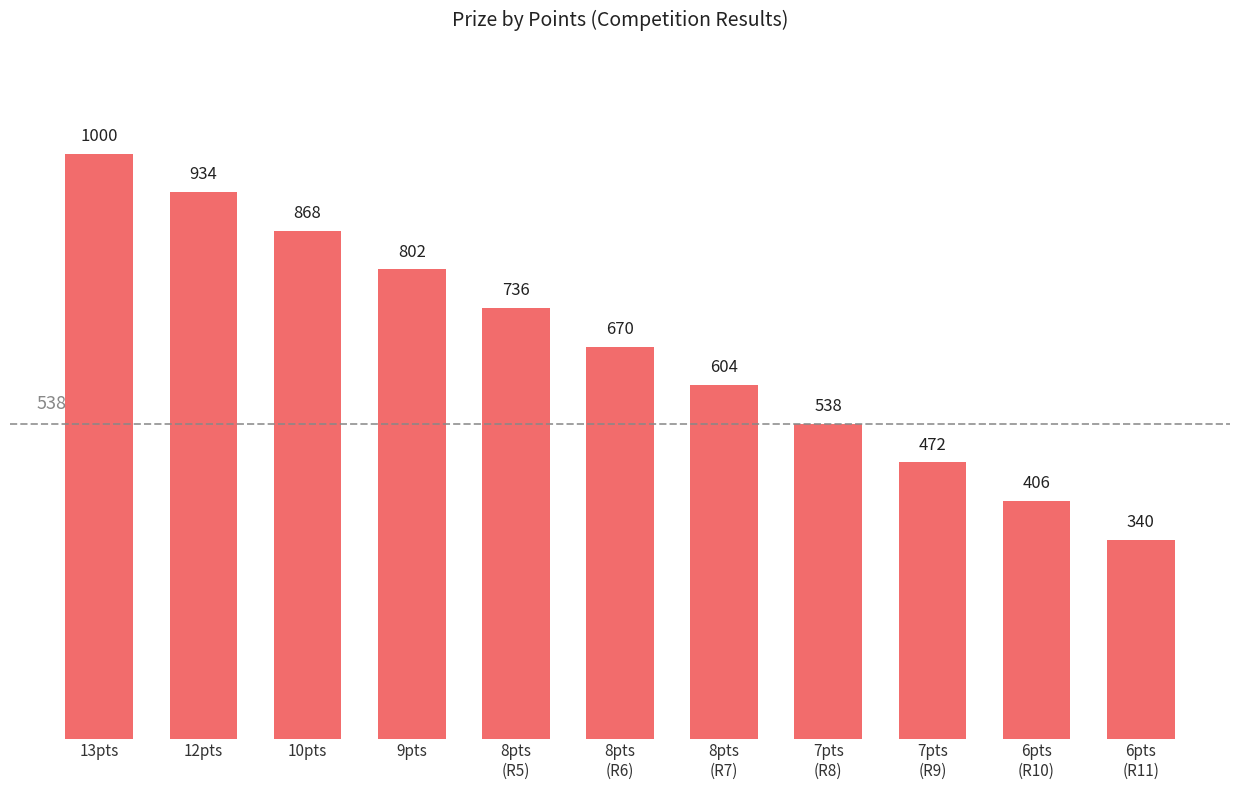

Reading left to right, extract all data points from this chart.

1000	934	868	802	736	670	604	538	472	406	340